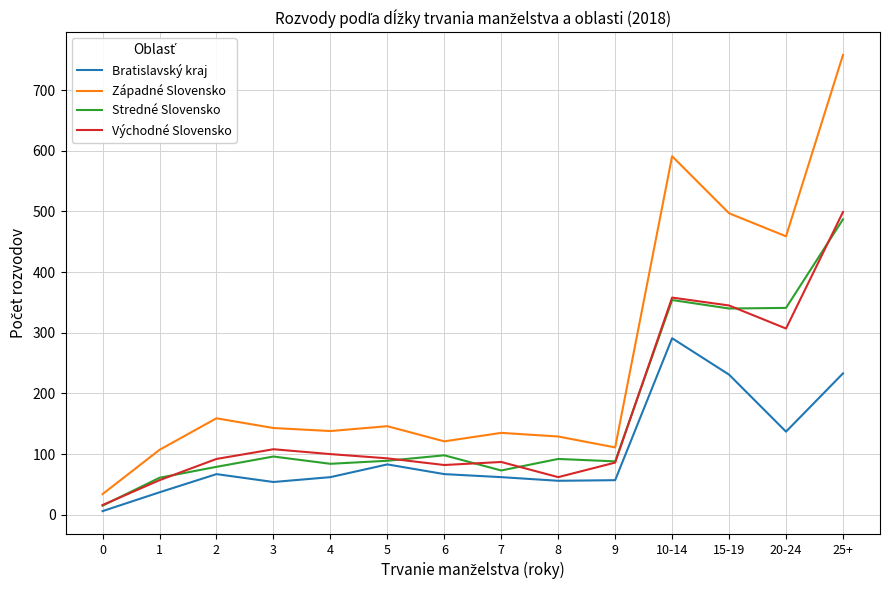

Rank the series by their maximum value, from lowest to highest.

Bratislavský kraj, Stredné Slovensko, Východné Slovensko, Západné Slovensko